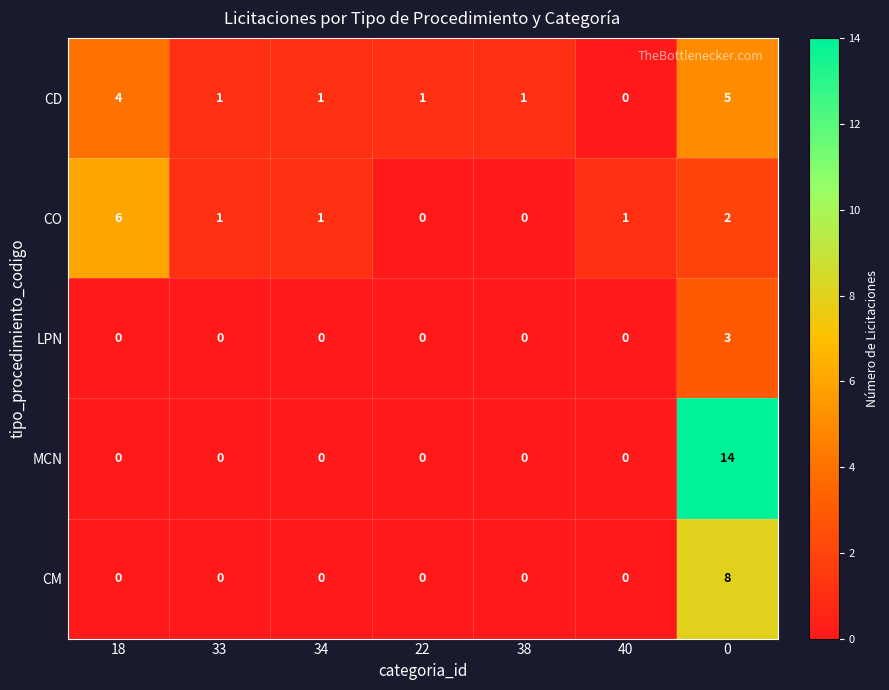

How many CO values are between 0 and 2?

6